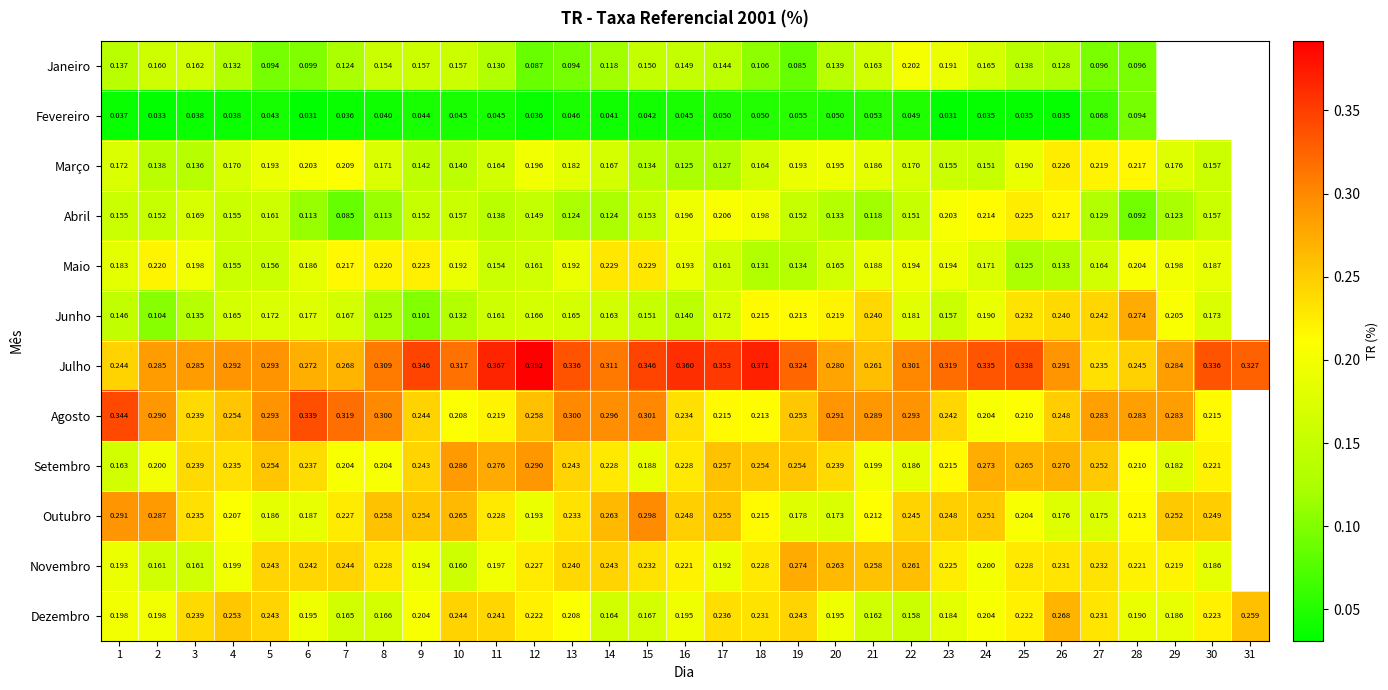

What is the difference between the highest and lowest values at 23?

0.3